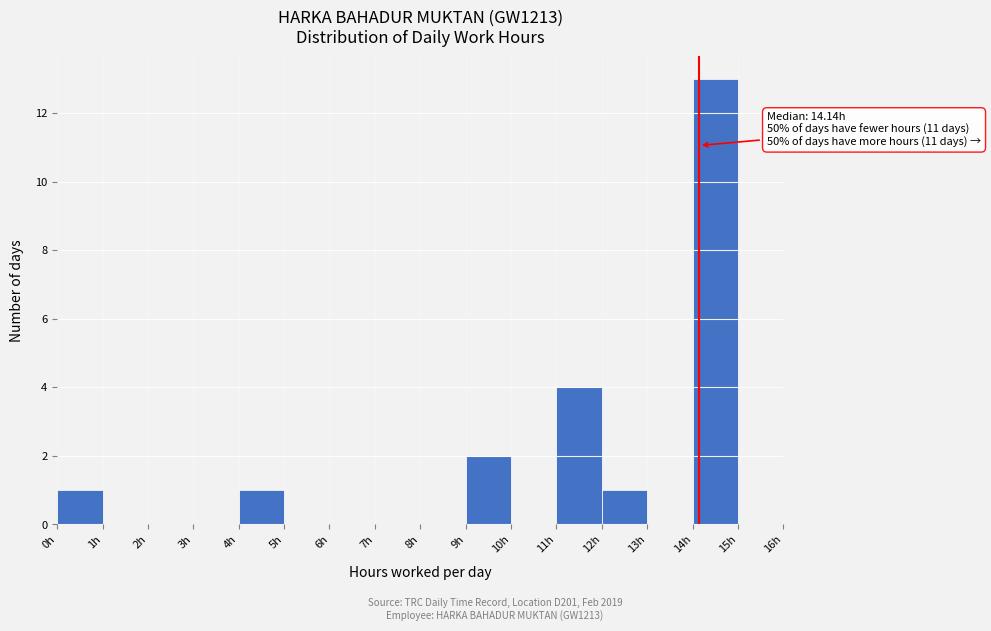

Over which range of the x-axis is the bar tallest?

14 to 15